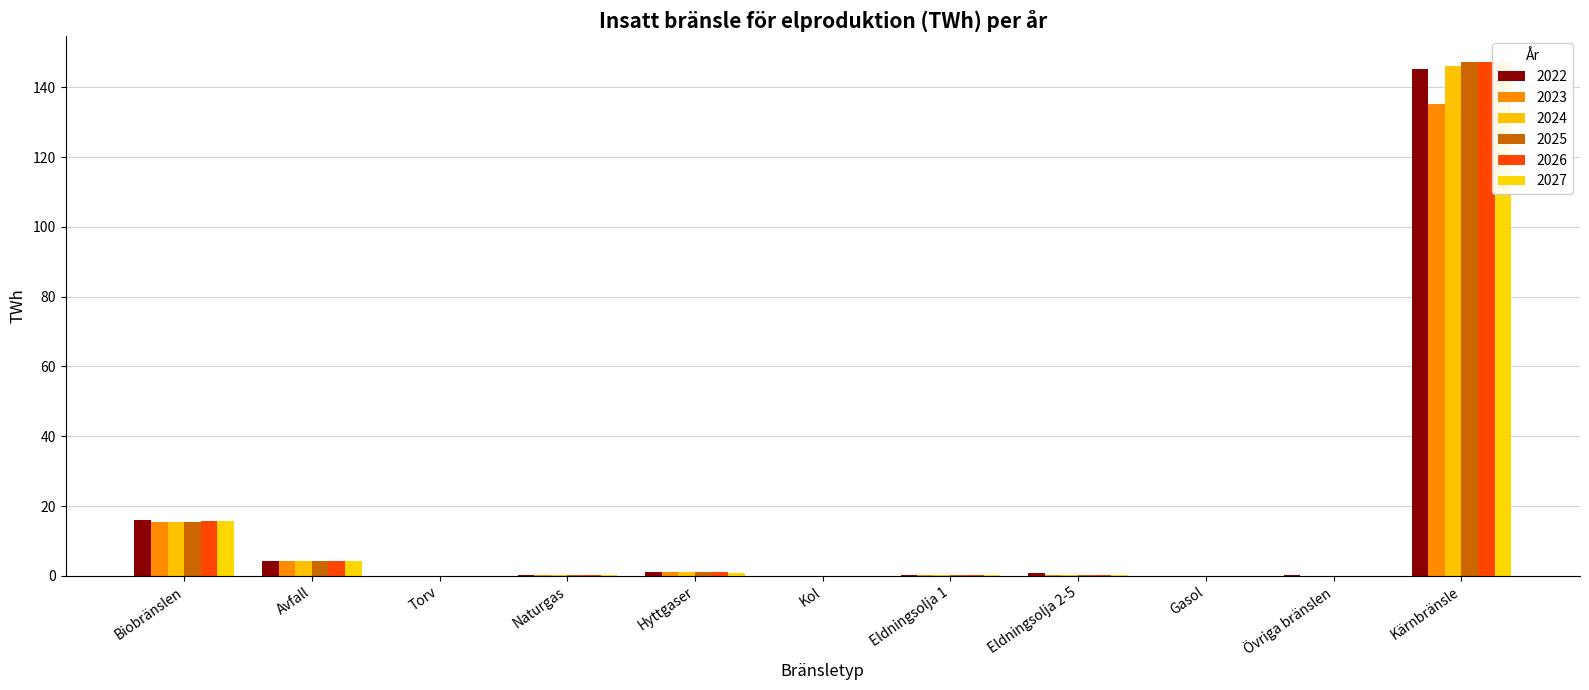

How many bars are there in total?

66